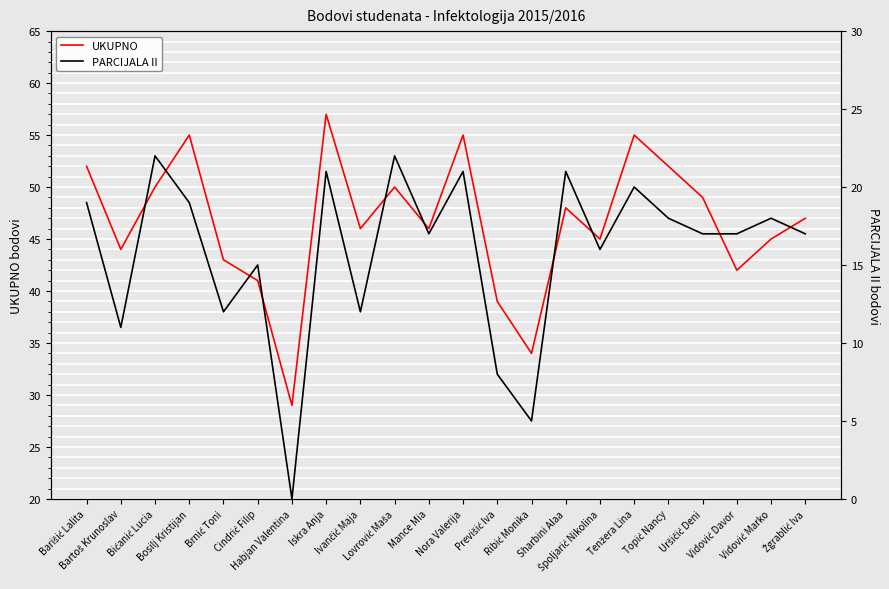

Rank the categories by UKUPNO value from highest to lowest.

Iskra Anja, Bosilj Kristijan, Nora Valerija, Tenžera Lina, Barišić Lalita, Topić Nancy, Bićanić Lucia, Lovrović Maša, Uršičić Deni, Sharbini Alaa, Žgrablić Iva, Ivančić Maja, Mance Mia, Špoljarić Nikolina, Vidović Marko, Bartoš Krunoslav, Brnić Toni, Vidović Davor, Cindrić Filip, Previšić Iva, Ribić Monika, Habjan Valentina